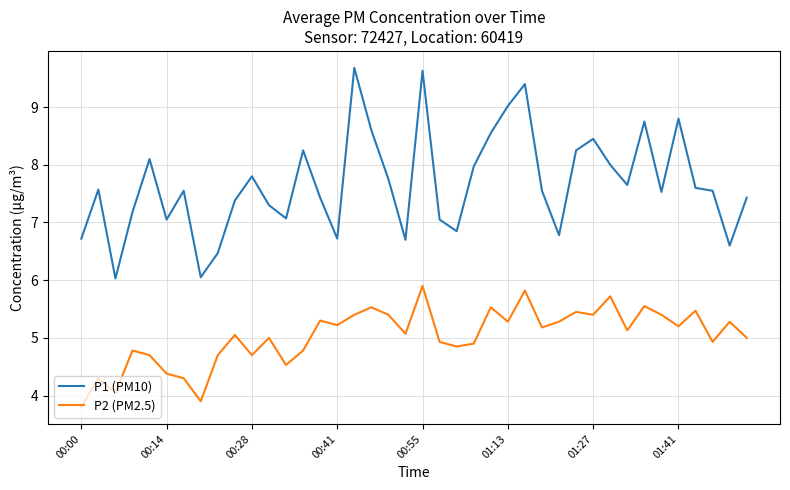

What is the maximum value shown in the chart?

9.7